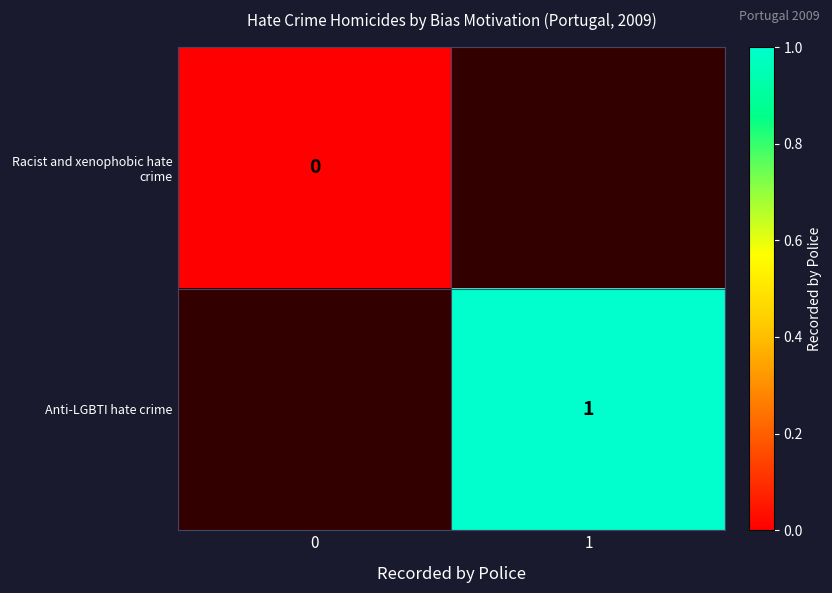

What is the greatest value displayed?

1.0